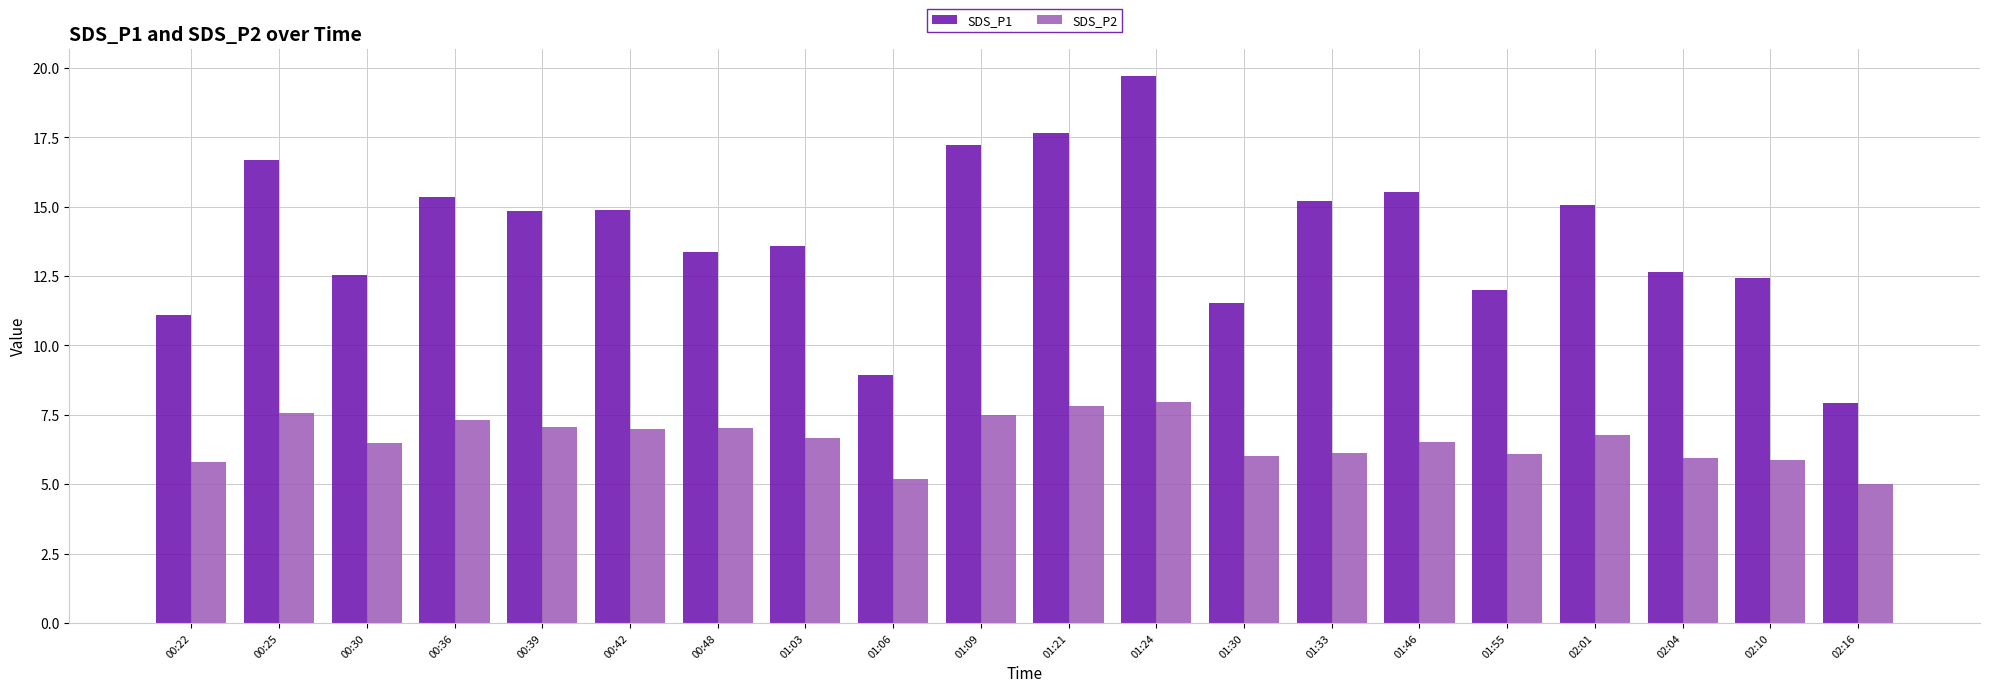

List the series in order of their peak value, highest first.

SDS_P1, SDS_P2